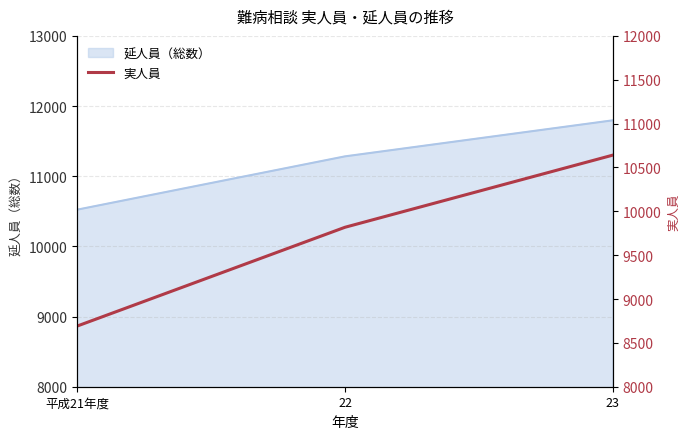

Between 22 and 平成21年度, which is larger?

22